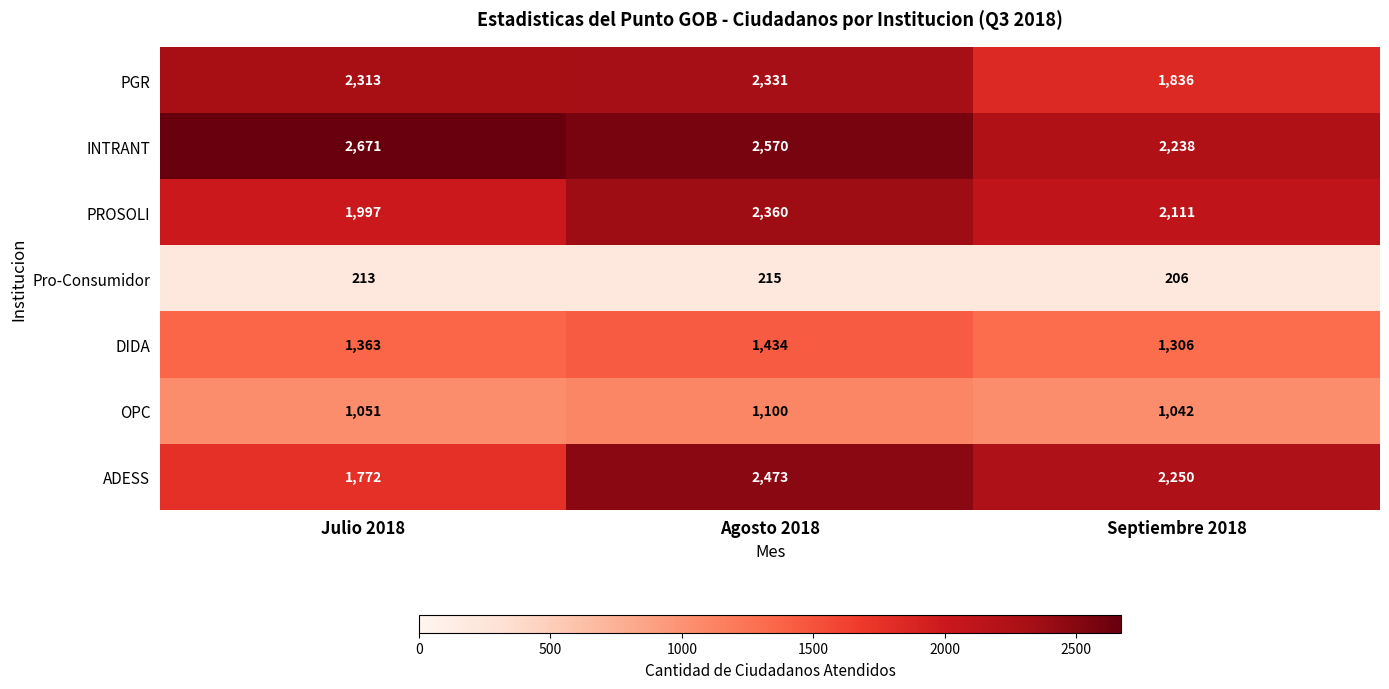

How many data points in OPC are less than 1051?

1